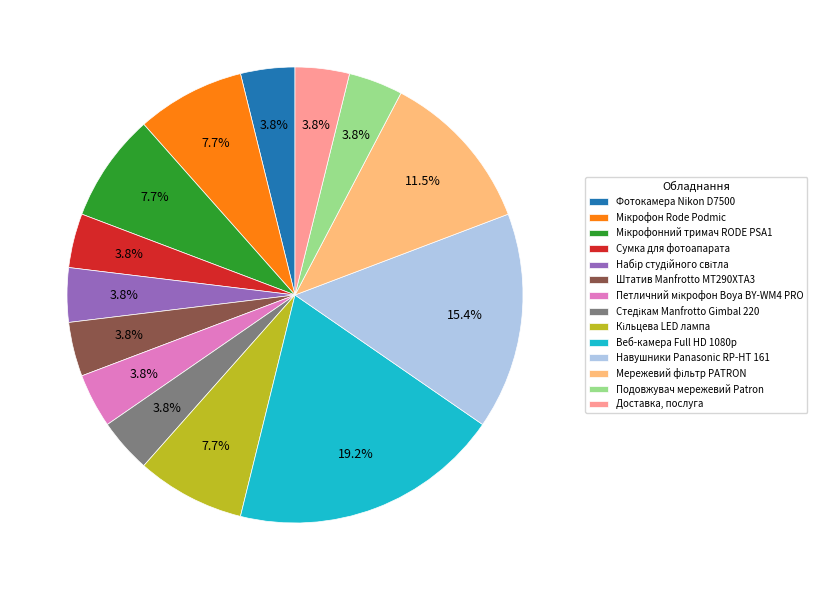

Count the number of slices in the pie.

14